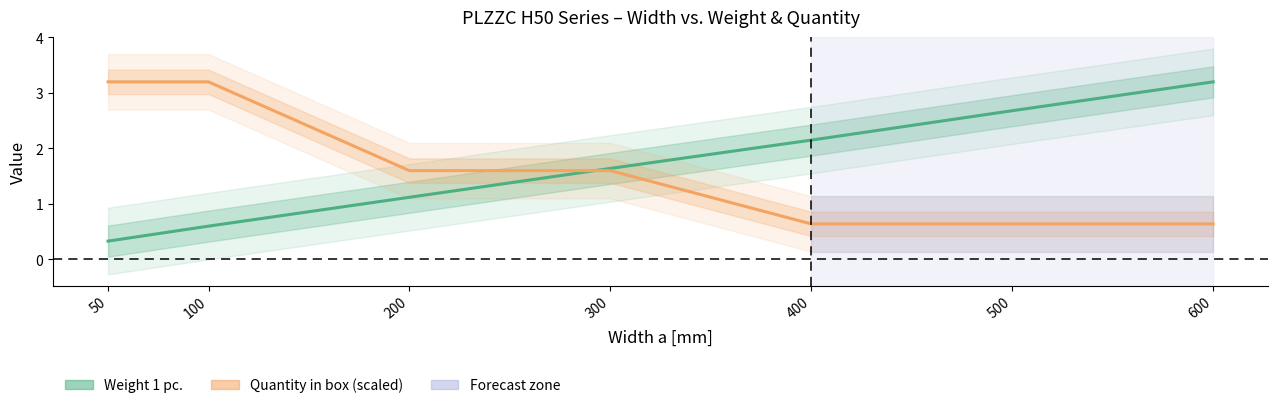

Reading left to right, extract all data points from this chart.

Weight 1 pc.: 50=0.3	100=0.6	200=1.1	300=1.6	400=2.1	500=2.7	600=3.2
Quantity in box (scaled): 50=3.2	100=3.2	200=1.6	300=1.6	400=0.6	500=0.6	600=0.6